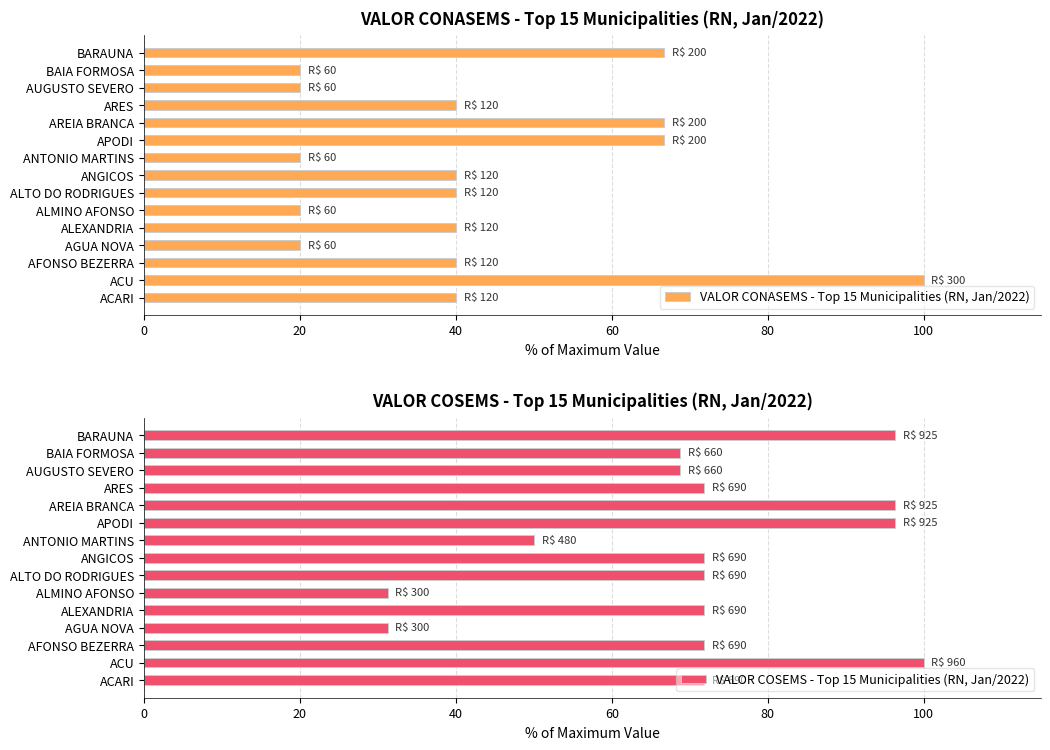

At which label does VALOR CONASEMS - Top 15 Municipalities (RN, Jan/2022) reach its peak?

ACU